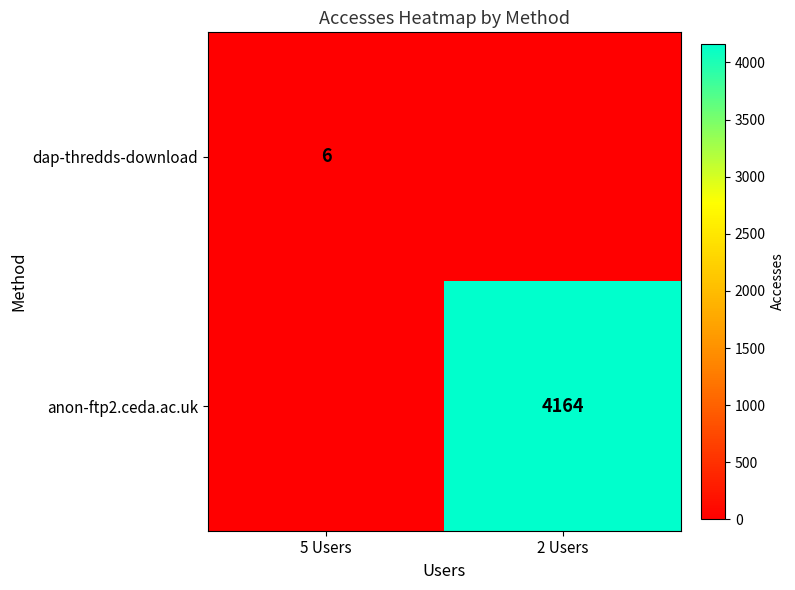

At how many categories does at least one series exceed 2383?

1